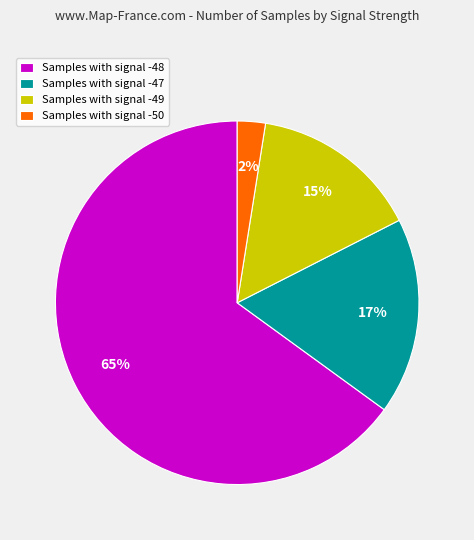

How many slices are in this pie chart?

4